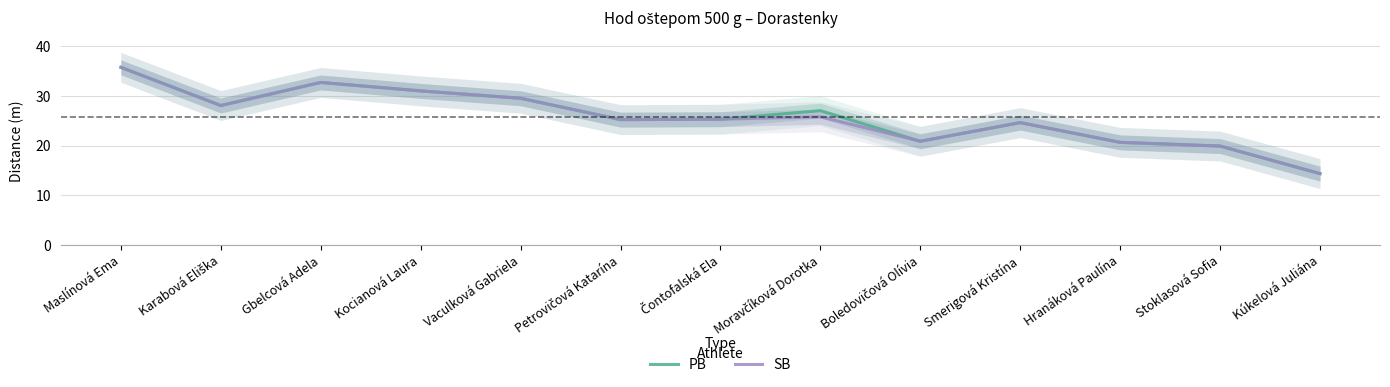

True or false: SB and PB intersect in this chart.

False